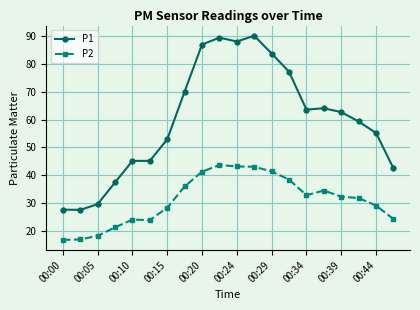

True or false: P1 and P2 intersect in this chart.

False